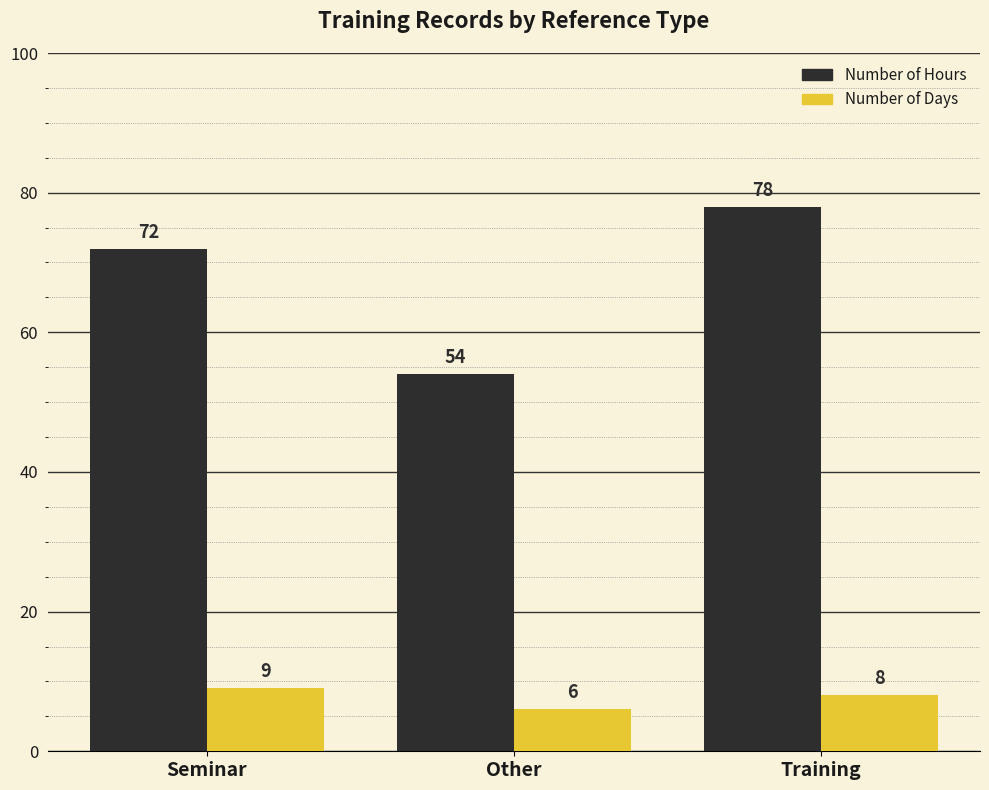

What position from the left is Other?

2